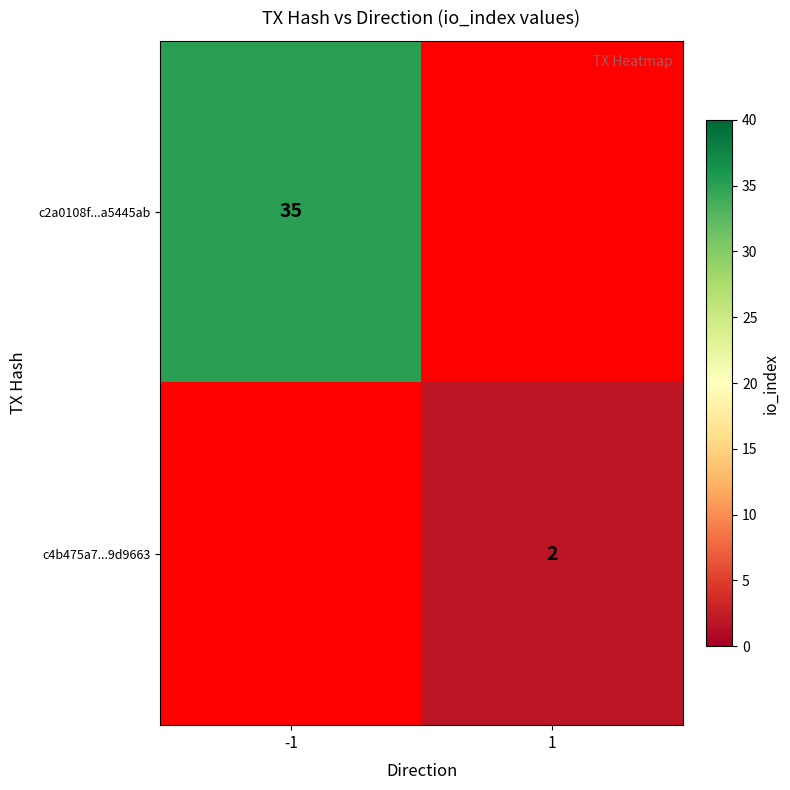

True or false: c2a0108f...a5445ab has a value of 35 at -1.

True